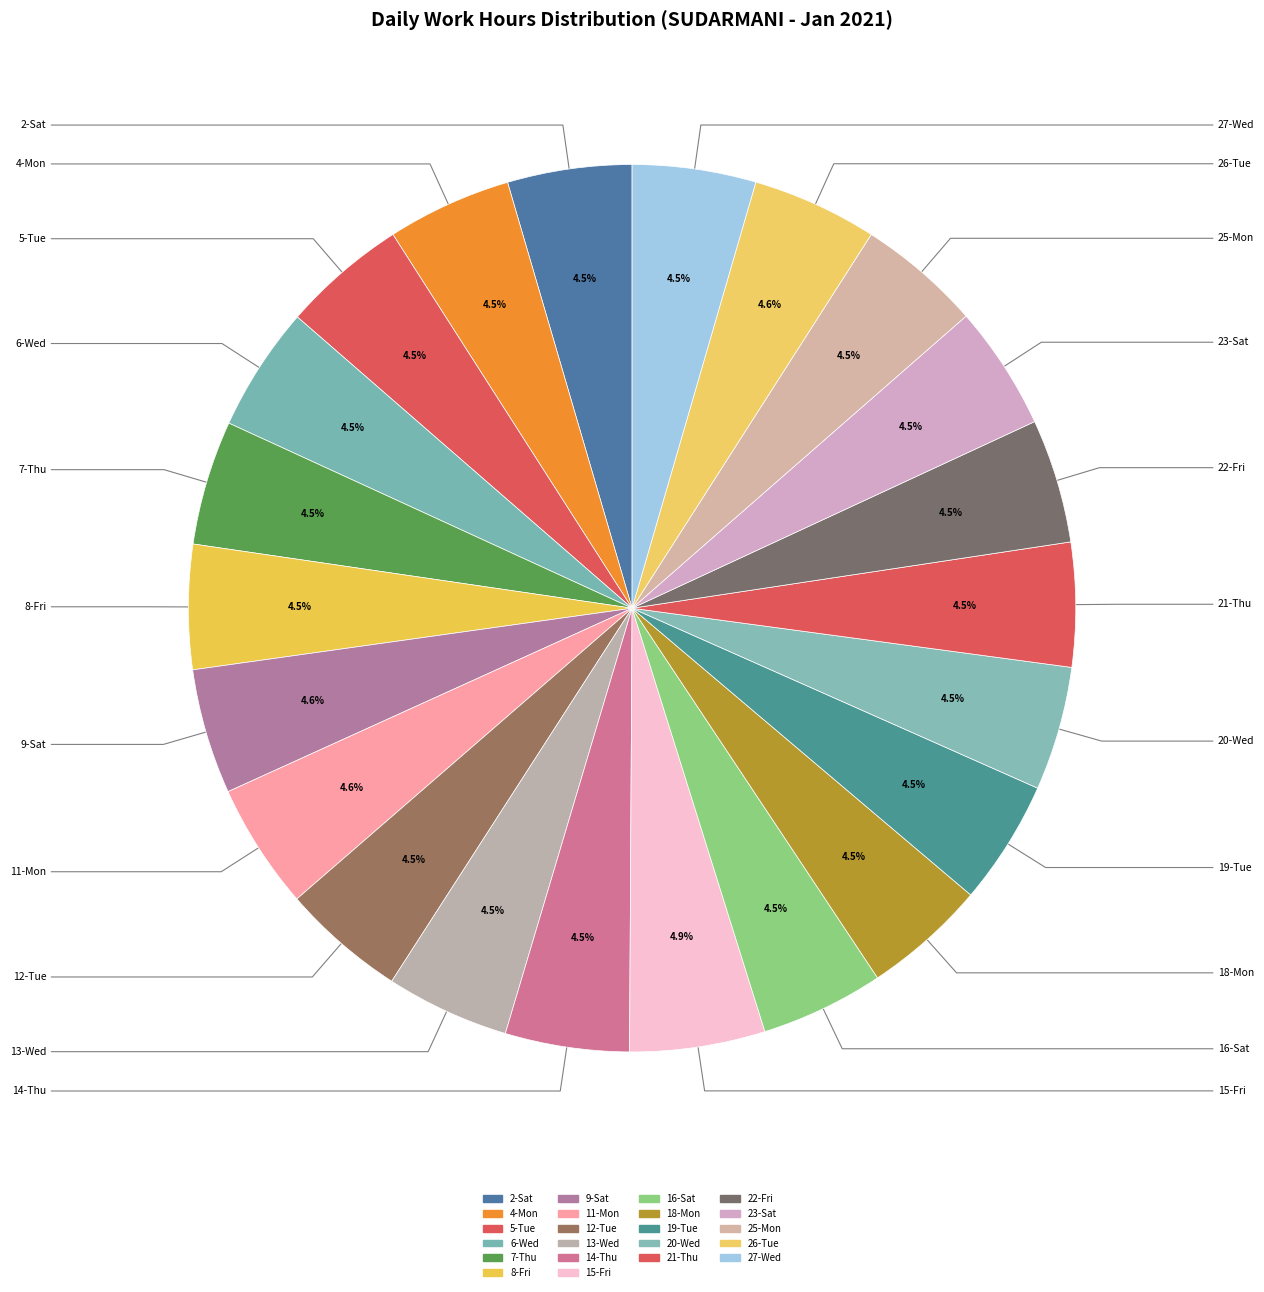

What percentage is the 5-Tue slice, to the nearest percent?

5%